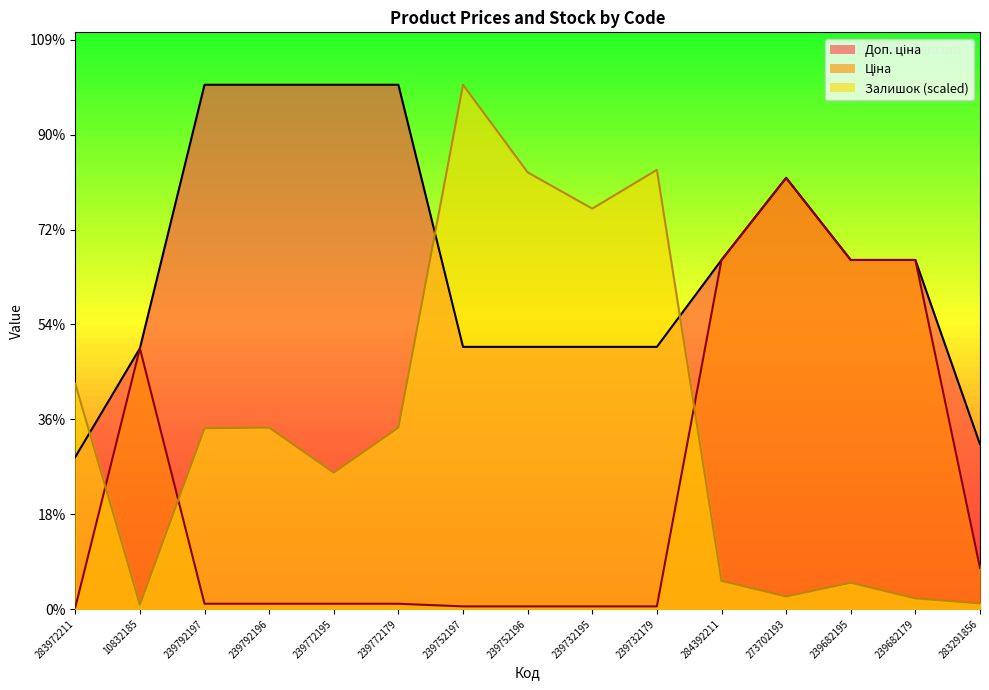

Which series ends up on top after the final intersection of Залишок and Доп. ціна?

Доп. ціна